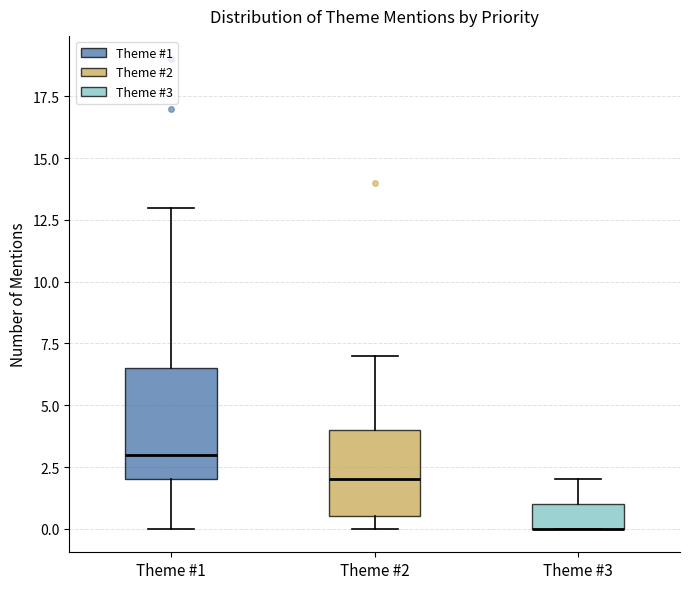

Reading left to right, transcribe this box plot: for each box, give where its median line is, the range the box spans, and where its two whiskers end, as read against the y-axis. The values are not printed on the chart, so give them approximately, as read against the axis.

Theme #1: median 3.0, box 2.0 to 6.5, whiskers 0.0 to 13.0
Theme #2: median 2.0, box 0.5 to 4.0, whiskers 0.0 to 7.0
Theme #3: median 0.0 (drawn on the box's lower edge), box 0.0 to 1.0, whiskers 0.0 to 2.0